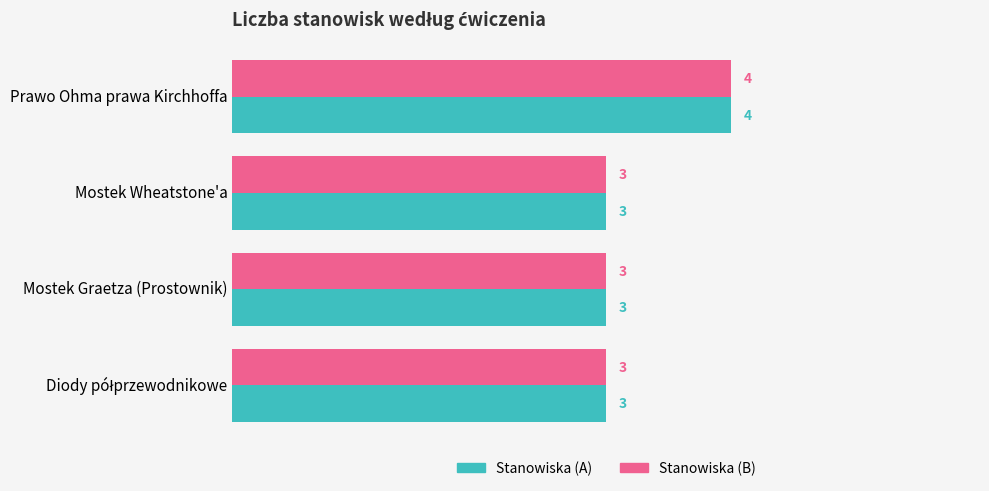

What is the total value across all series at Mostek Wheatstone'a?

6